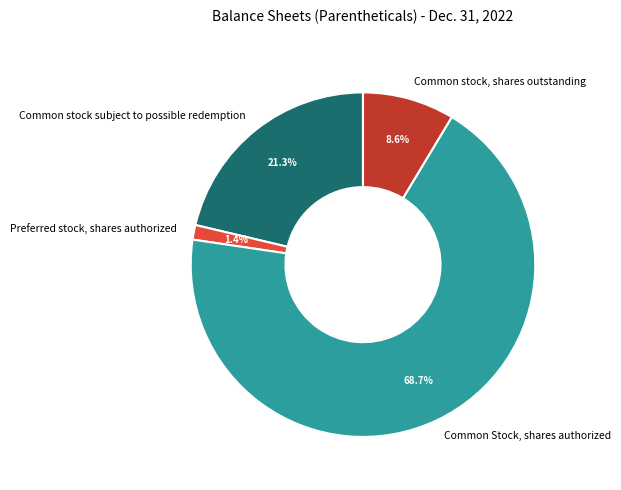

Approximately how many times larger is the value at Common Stock, shares authorized compared to Common stock, shares outstanding?

8.0